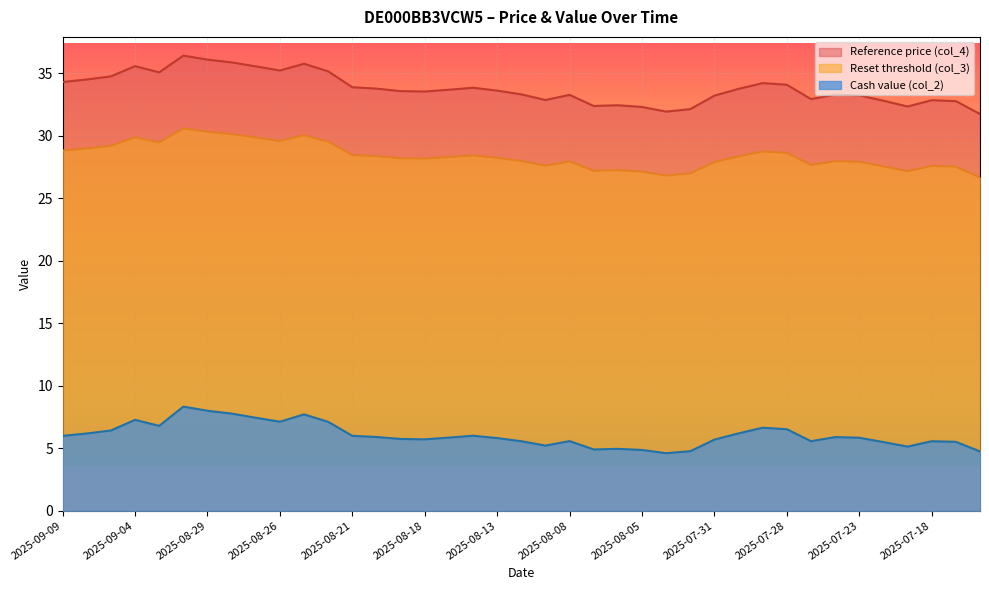

Reading left to right, transcribe all the data shown in this chart.

Reset threshold (col_3): 28.8	29.0	29.2	29.9	29.5	30.6	30.3	30.1	29.9	29.6	30.0	29.5	28.5	28.4	28.2	28.2	28.3	28.4	28.2	28.0	27.6	28.0	27.2	27.3	27.1	26.8	27.0	27.9	28.4	28.7	28.6	27.7	28.0	27.9	27.6	27.2	27.6	27.5	26.7
Reference price (col_4): 34.3	34.5	34.8	35.6	35.1	36.4	36.1	35.9	35.6	35.2	35.8	35.2	33.9	33.8	33.6	33.5	33.7	33.9	33.6	33.3	32.9	33.3	32.4	32.5	32.3	31.9	32.1	33.2	33.8	34.2	34.1	32.9	33.3	33.2	32.8	32.4	32.9	32.8	31.8
Cash value (col_2): 6.0	6.2	6.4	7.3	6.8	8.3	8.0	7.8	7.4	7.1	7.7	7.1	6.0	5.9	5.7	5.7	5.8	6.0	5.8	5.6	5.2	5.6	4.9	5.0	4.9	4.6	4.8	5.7	6.2	6.6	6.5	5.6	5.9	5.8	5.5	5.1	5.6	5.5	4.7